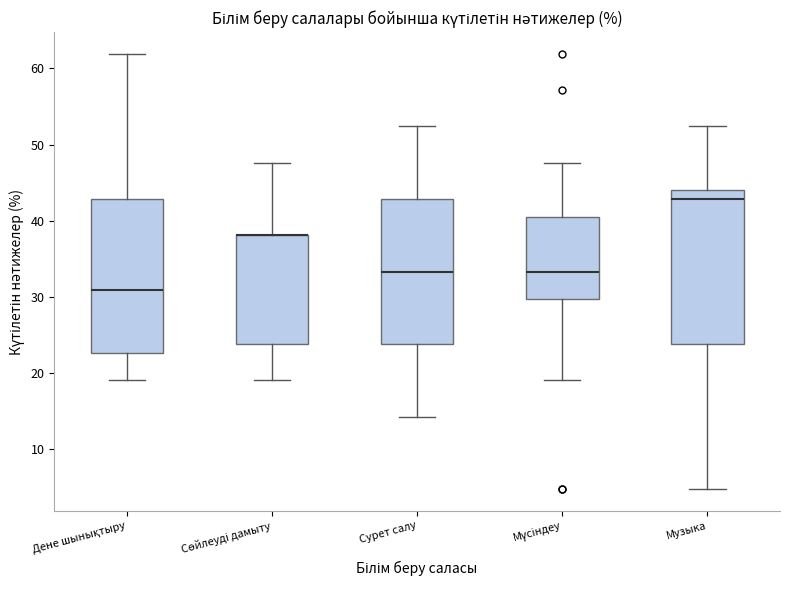

Reading left to right, read every box against the y-axis: the position of its median line, the range the box covers, and the ends of its whiskers. The values are not printed on the chart, so give them approximately, as read against the axis.

Дене шынықтыру: median 31, box 23 to 43, whiskers 19 to 62
Сөйлеуді дамыту: median 38 (drawn on the box's upper edge), box 24 to 38, whiskers 19 to 48
Сурет салу: median 33, box 24 to 43, whiskers 14 to 52
Мүсіндеу: median 33, box 30 to 40, whiskers 19 to 48
Музыка: median 43, box 24 to 44, whiskers 5 to 52